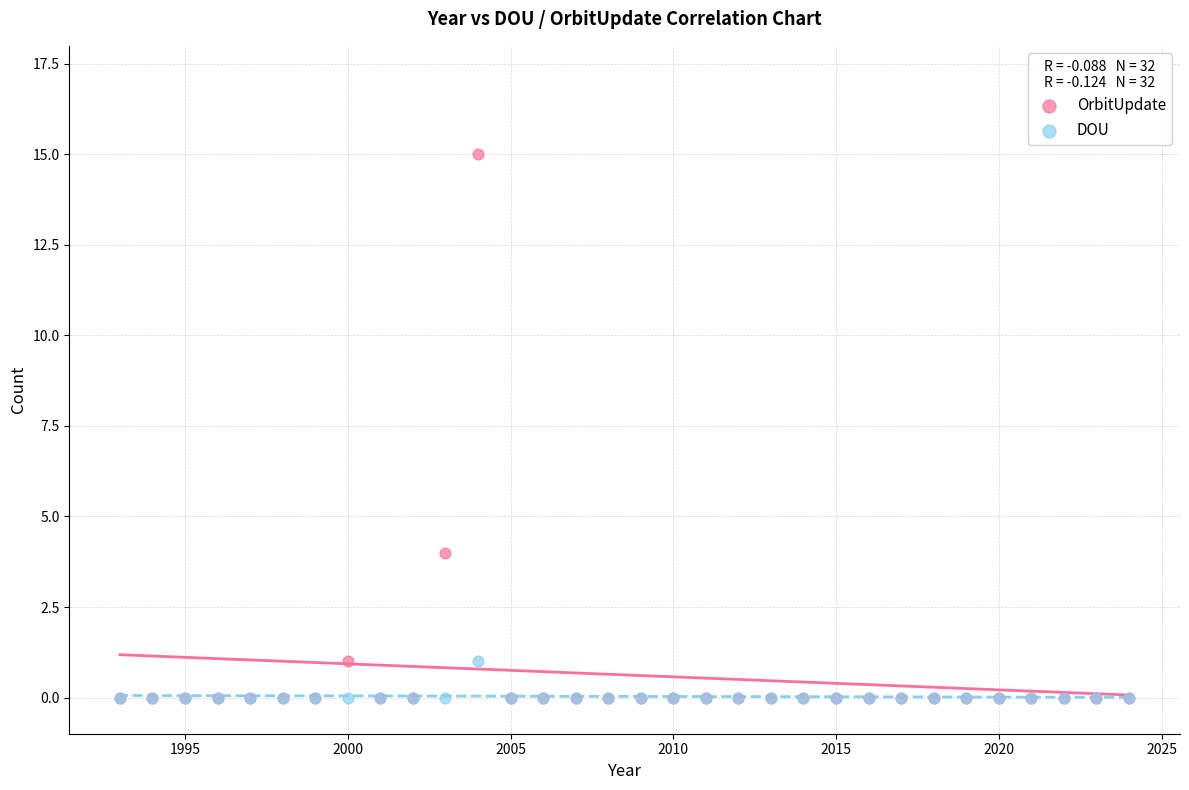

Across all series, what Y value is closest to 7?

4